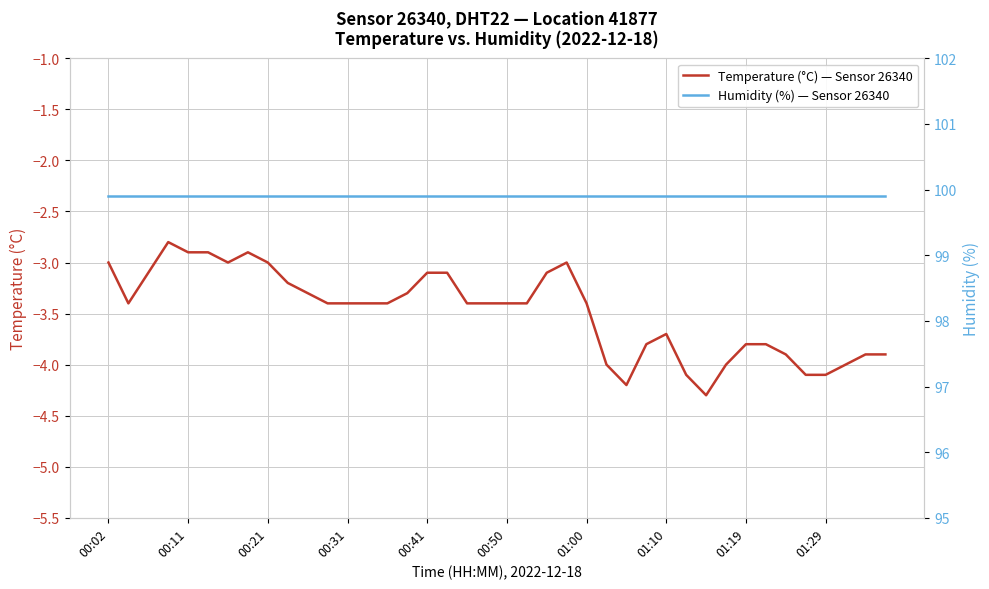

How many categories are shown in the chart?

40